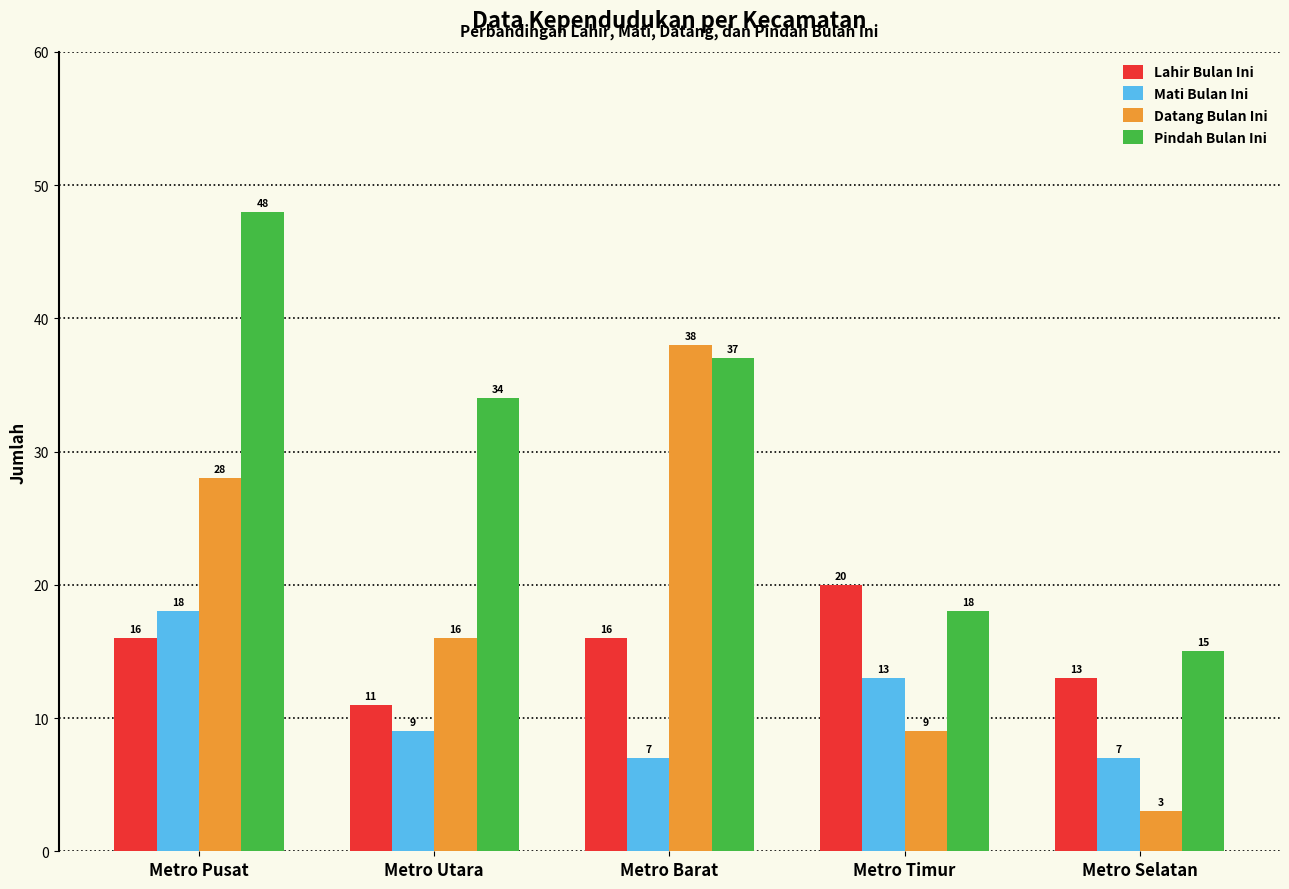

Does the chart contain stacked bars?

No